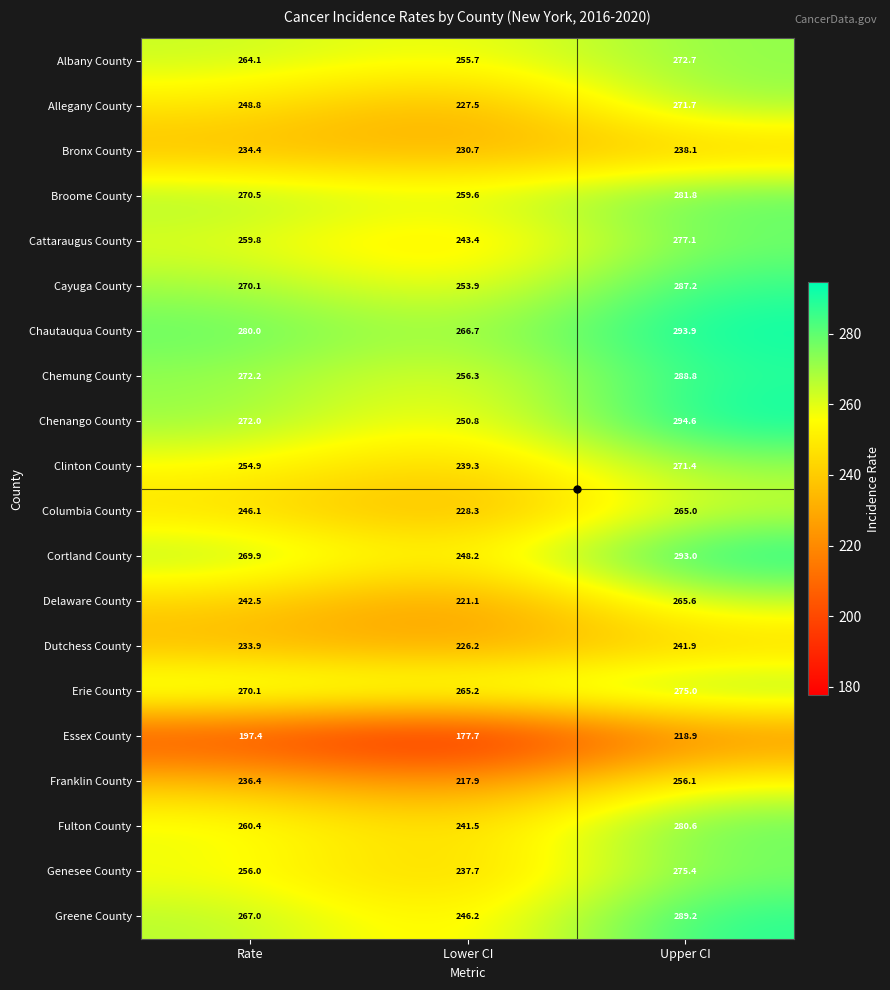

Rank the series by their maximum value, from highest to lowest.

Chenango County, Chautauqua County, Cortland County, Greene County, Chemung County, Cayuga County, Broome County, Fulton County, Cattaraugus County, Genesee County, Erie County, Albany County, Allegany County, Clinton County, Delaware County, Columbia County, Franklin County, Dutchess County, Bronx County, Essex County